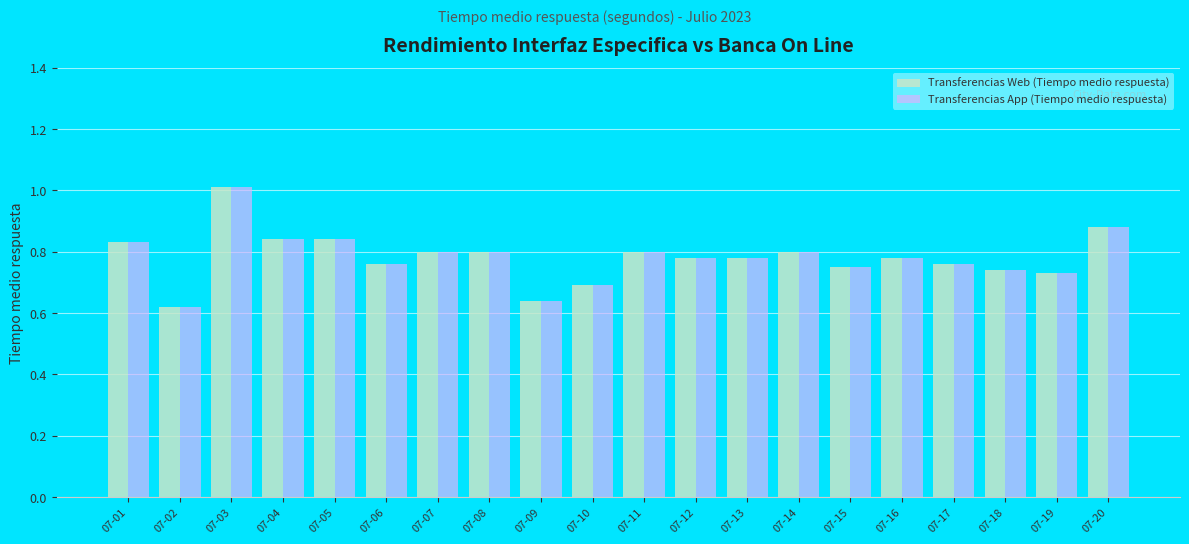

Which category has the highest value in the Transferencias App (Tiempo medio respuesta) series?

07-03